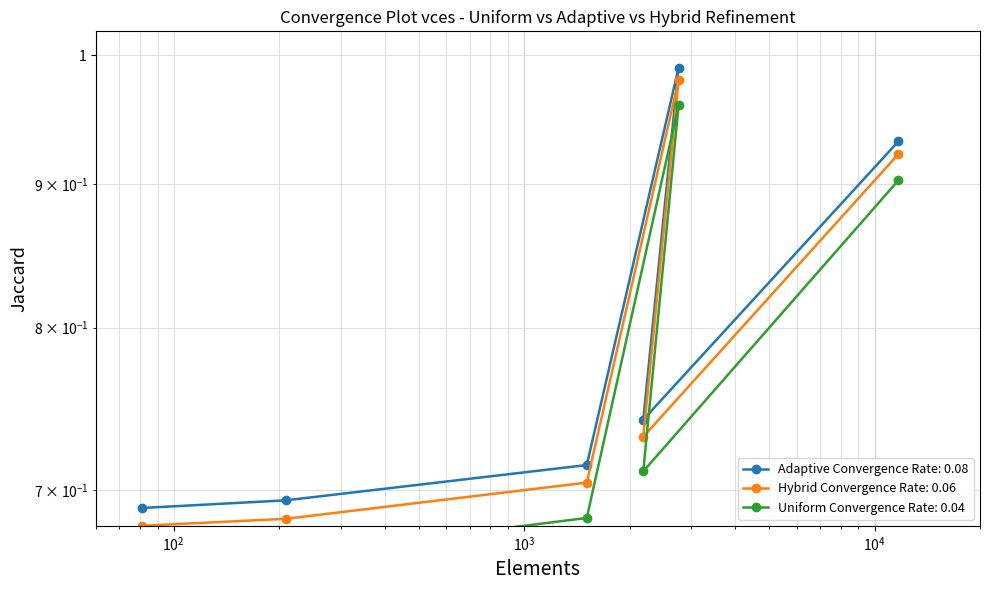

Which series has the largest range (max minus min)?

Adaptive (own_code=1) month1_emplvl